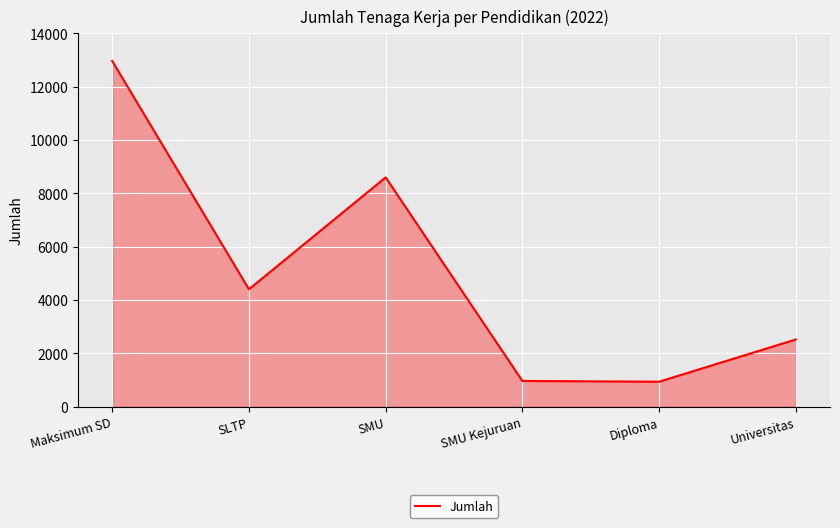

How many series are shown in this chart?

1